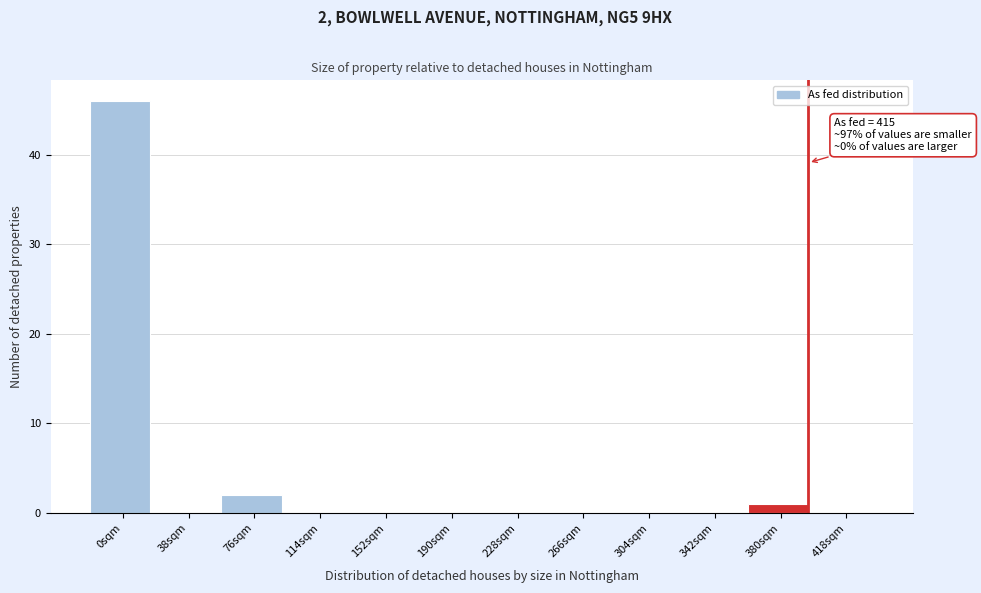

Reading left to right, what are all the values shown in this chart?

0sqm=46	38sqm=0	76sqm=2	114sqm=0	152sqm=0	190sqm=0	228sqm=0	266sqm=0	304sqm=0	342sqm=0	380sqm=1	418sqm=0